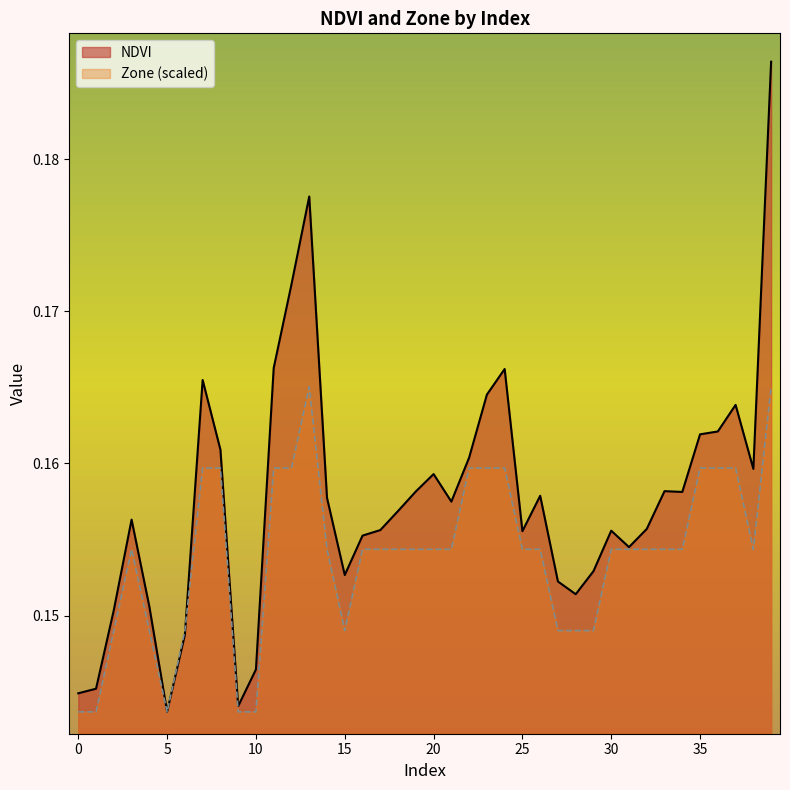

The value of NDVI at 21 is 0.1. True or false?

False